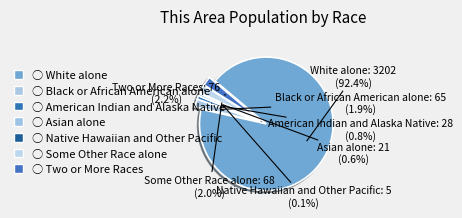

What is the majority slice?

White alone